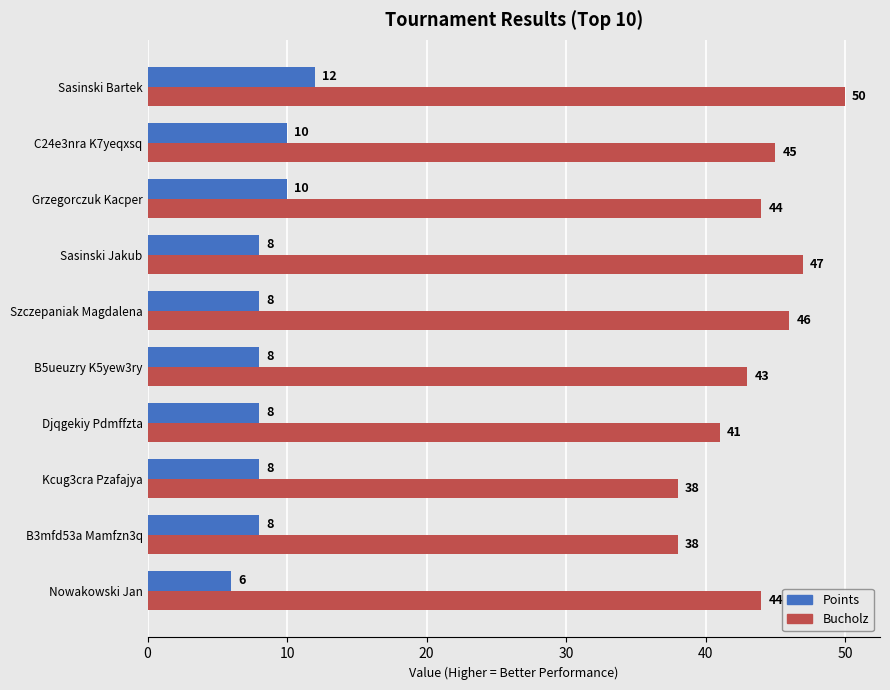

How many series are shown in this chart?

2